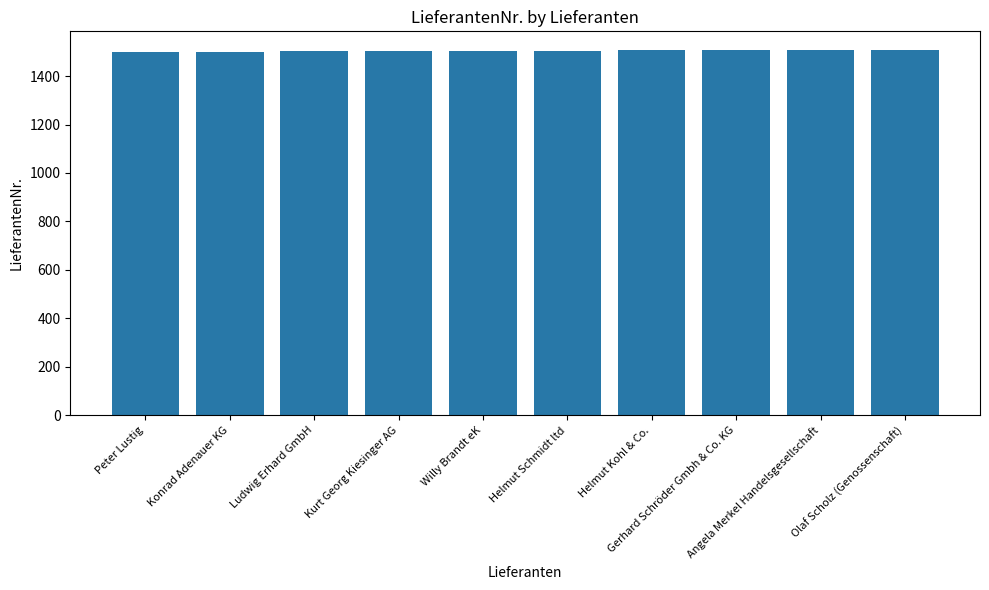

The chart shows a value of 1509 at Olaf Scholz (Genossenschaft). True or false?

True